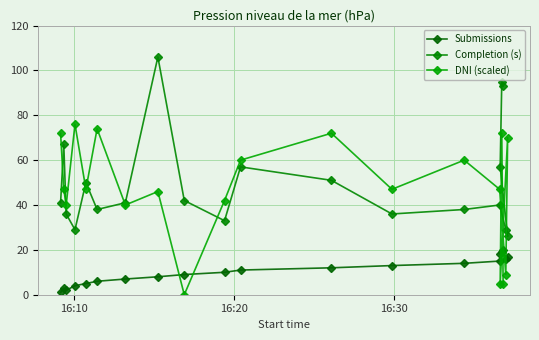

Rank the series by their maximum value, from highest to lowest.

Completion (s), DNI (scaled), Submissions